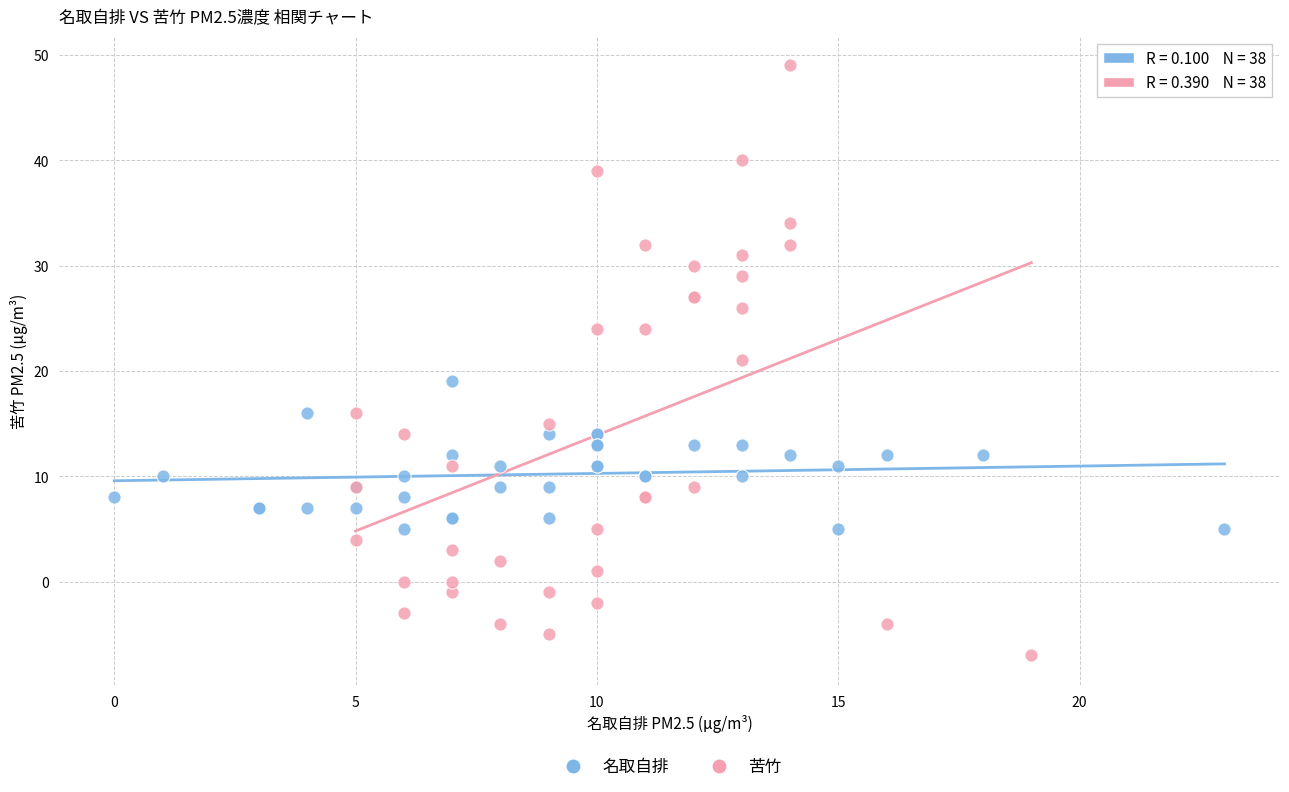

Which series reaches the maximum Y coordinate?

苦竹